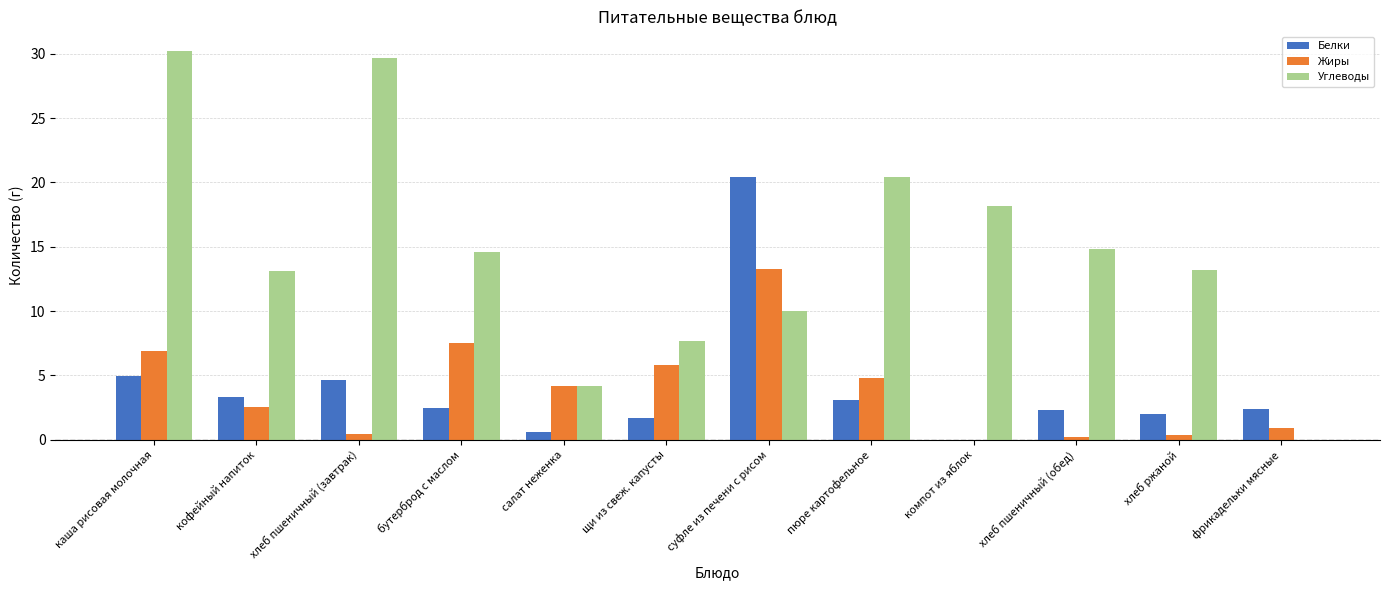

True or false: Жиры has a value of 0.2 at хлеб пшеничный (обед).

True